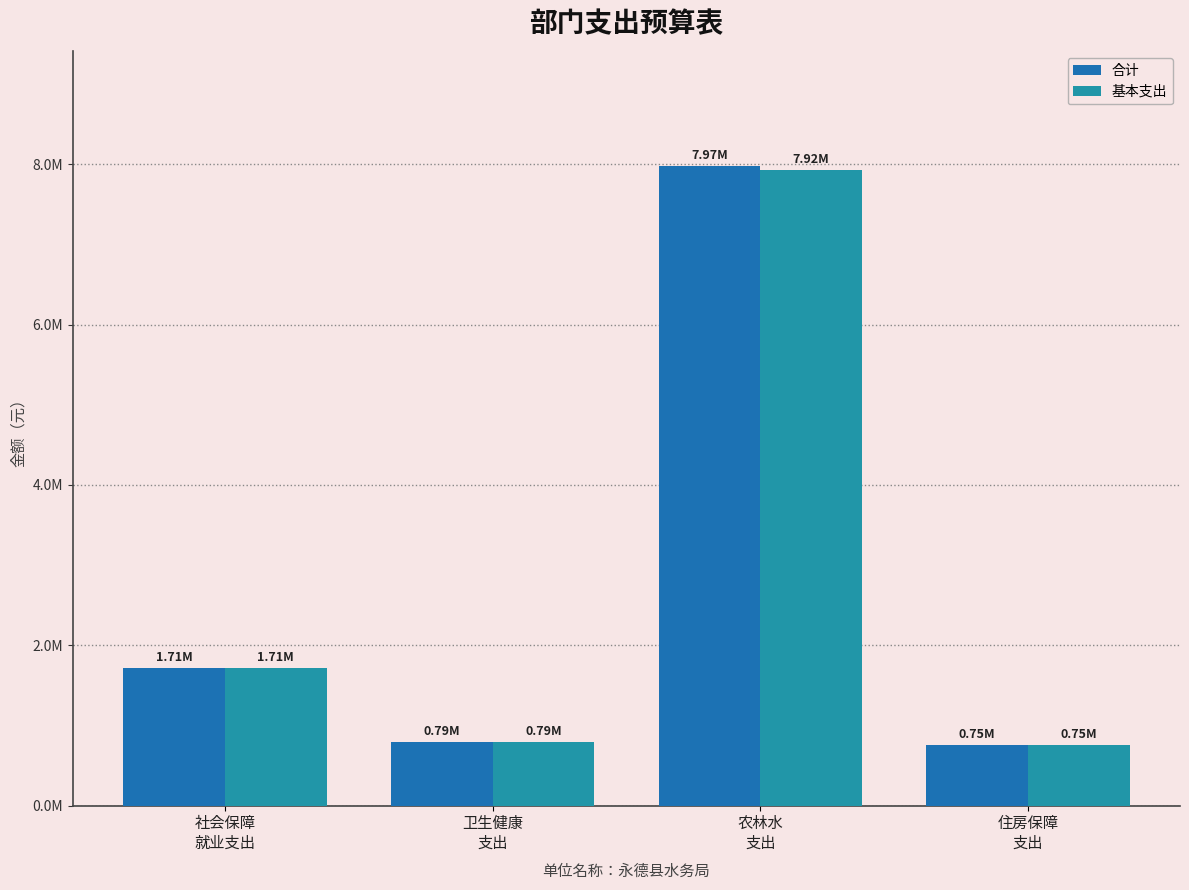

What is the average value of the 基本支出 series?

2796185.5